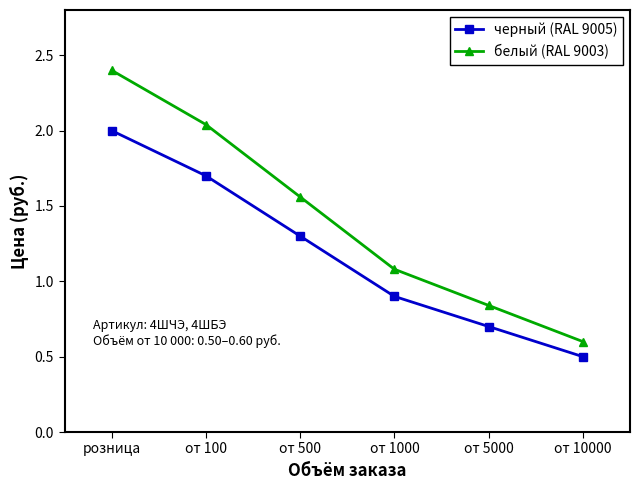

Which category has the highest value in the черный (RAL 9005) series?

розница